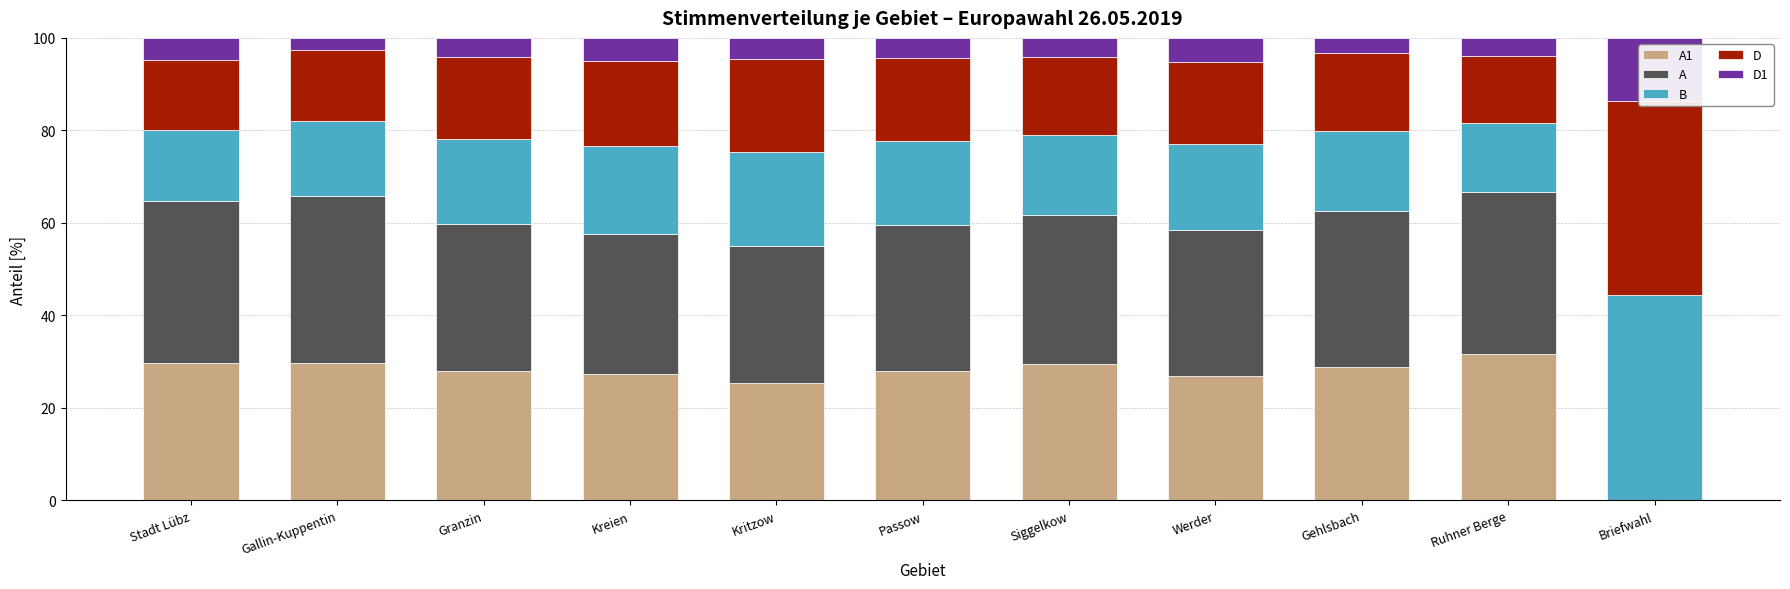

What is the difference between the second highest and minimum values in the D1 series?

2.7